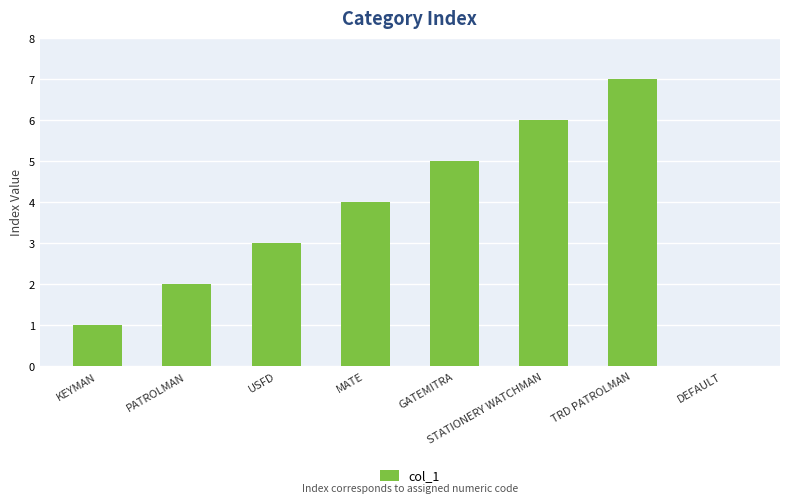

What is the approximate value at TRD PATROLMAN?

7